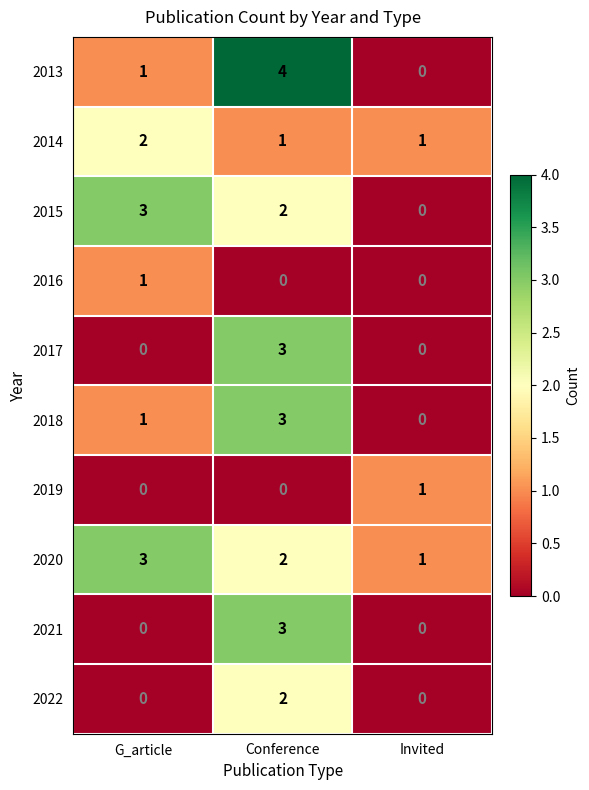

At which category is the sum across all series the highest?

Conference